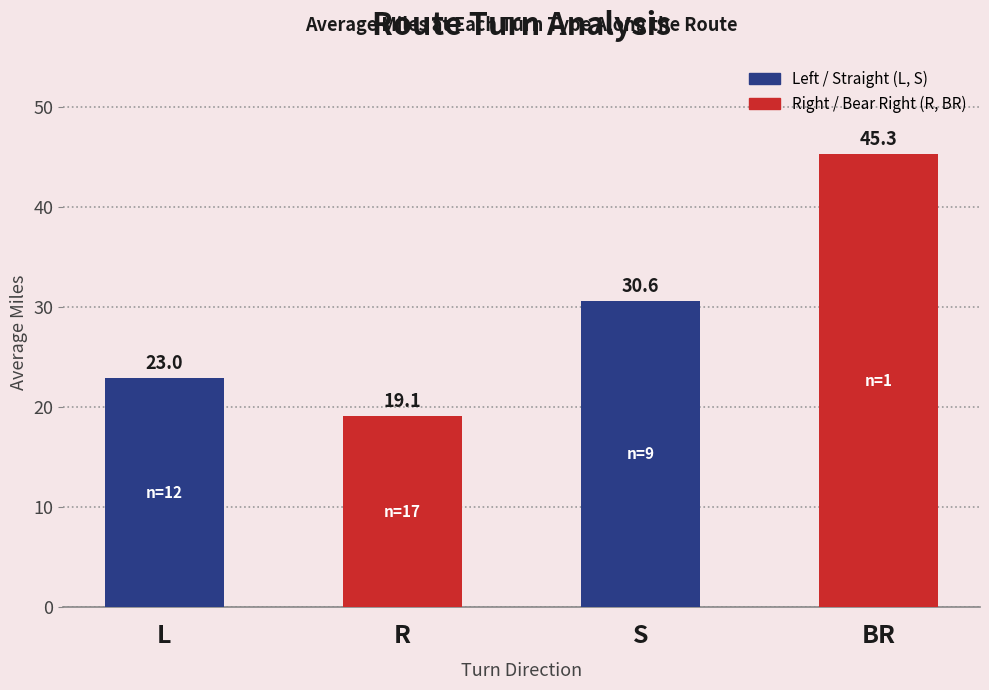

Reading left to right, what are all the values shown in this chart?

23.0	19.1	30.6	45.3